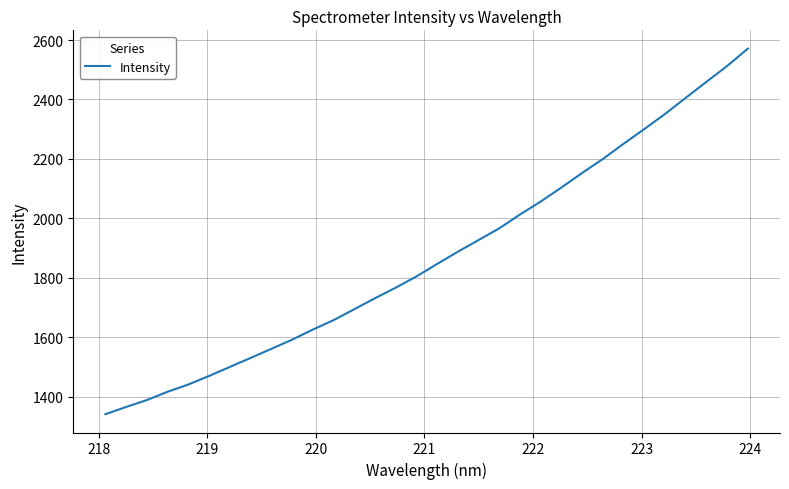

What is the smallest value displayed?

1340.5